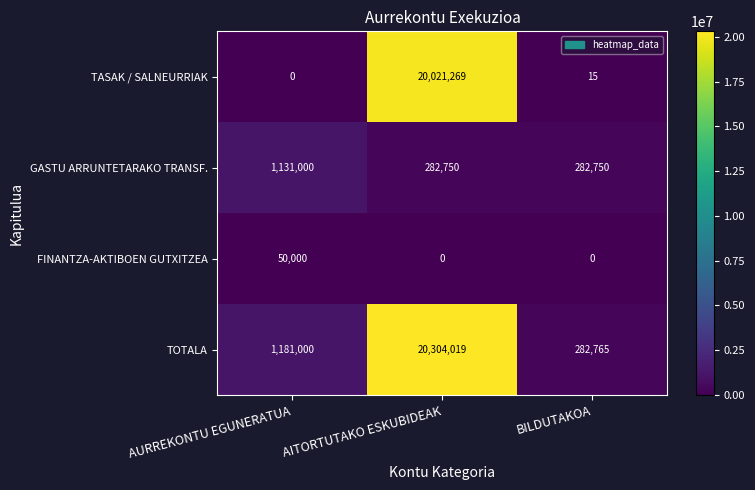

Reading left to right, list all the values displayed in this chart.

TASAK / SALNEURRIAK: AURREKONTU EGUNERATUA=0	AITORTUTAKO ESKUBIDEAK=20021269	BILDUTAKOA=15
GASTU ARRUNTETARAKO TRANSF.: AURREKONTU EGUNERATUA=1131000	AITORTUTAKO ESKUBIDEAK=282750	BILDUTAKOA=282750
FINANTZA-AKTIBOEN GUTXITZEA: AURREKONTU EGUNERATUA=50000	AITORTUTAKO ESKUBIDEAK=0	BILDUTAKOA=0
TOTALA: AURREKONTU EGUNERATUA=1181000	AITORTUTAKO ESKUBIDEAK=20304019	BILDUTAKOA=282765